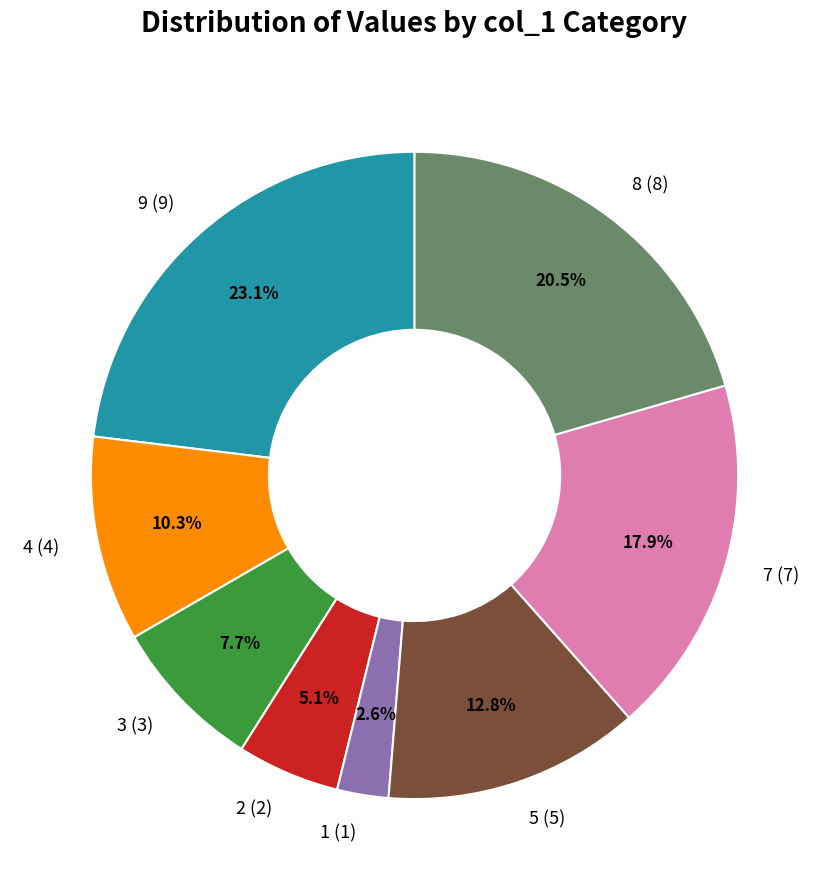

Is there a majority slice in this chart?

No